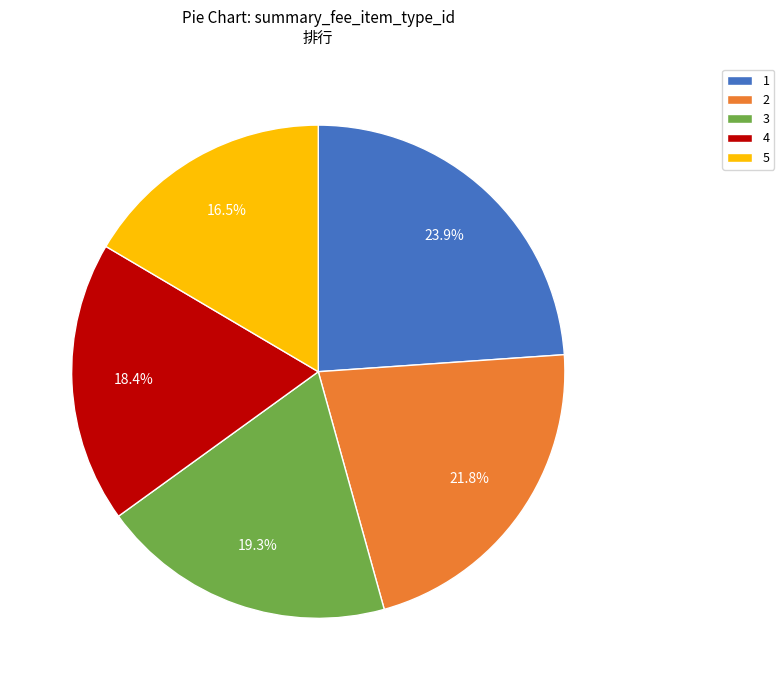

The 2 slice represents 22% of the pie. True or false?

True